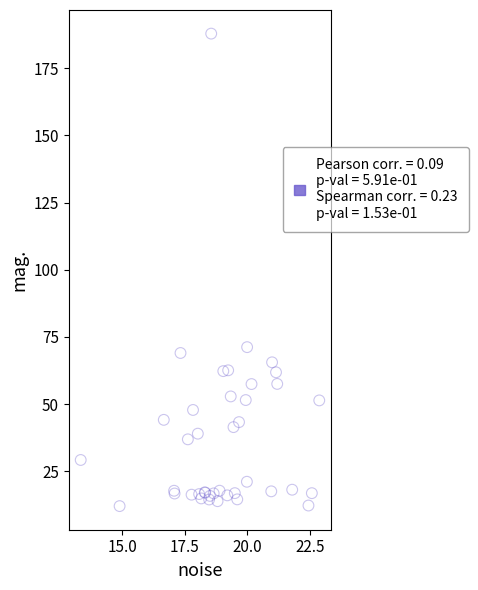

What Y value in the scatter plot is closest to 99?

71.2